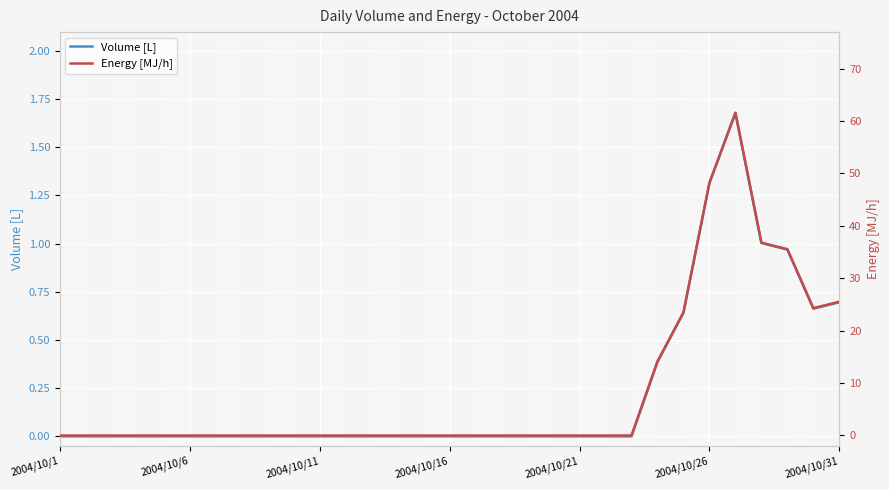

What is the difference between the maximum and second lowest values in the Energy [MJ/h] series?

61.6